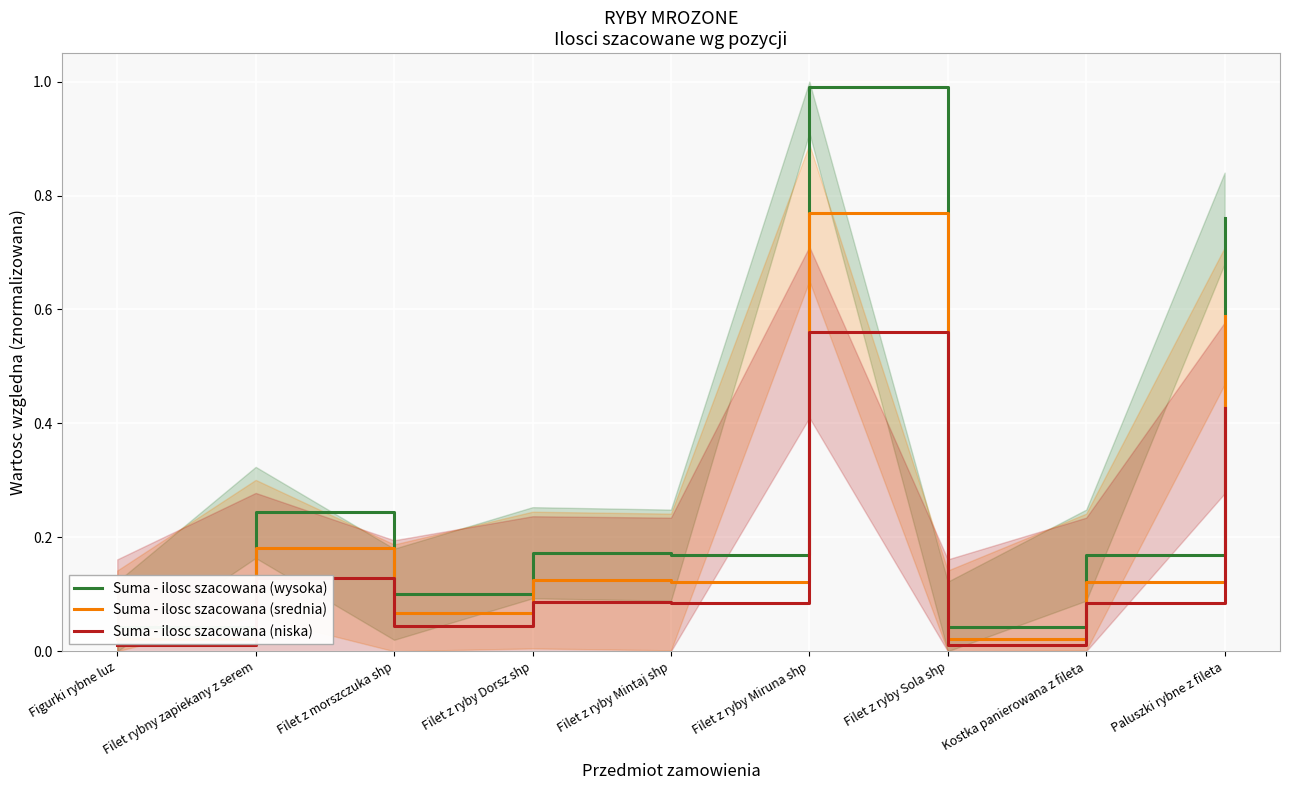

At which label does Suma - ilosc szacowana (srednia) reach its peak?

Filet z ryby Miruna shp